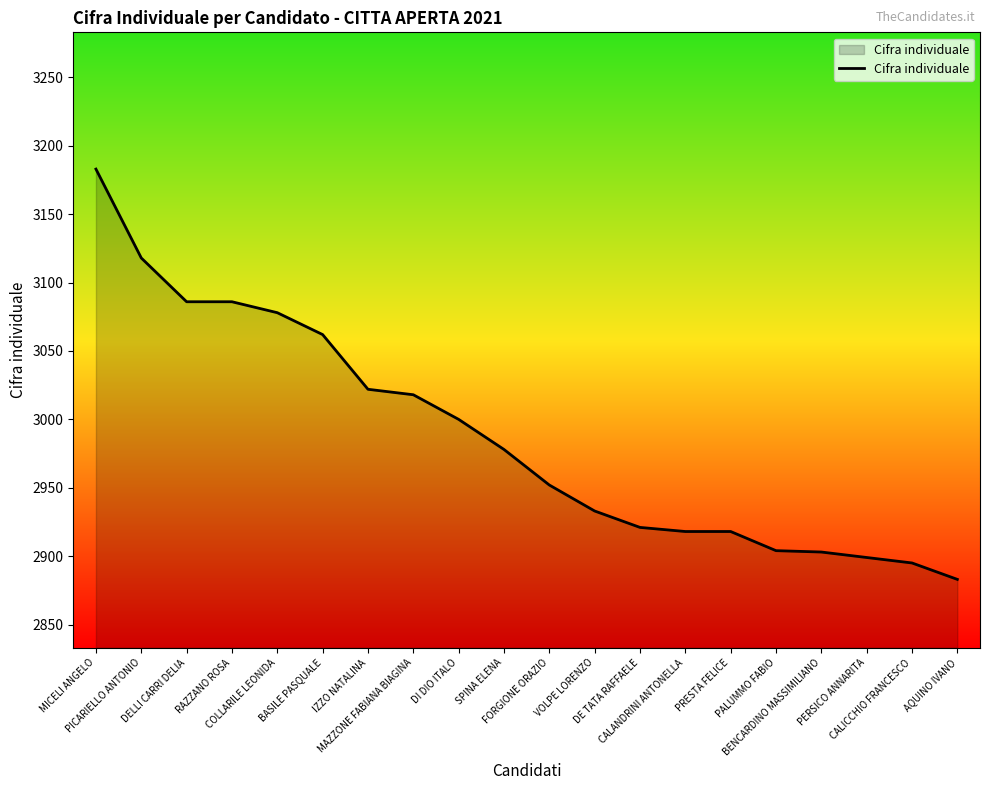

What is the minimum value shown in the chart?

2883